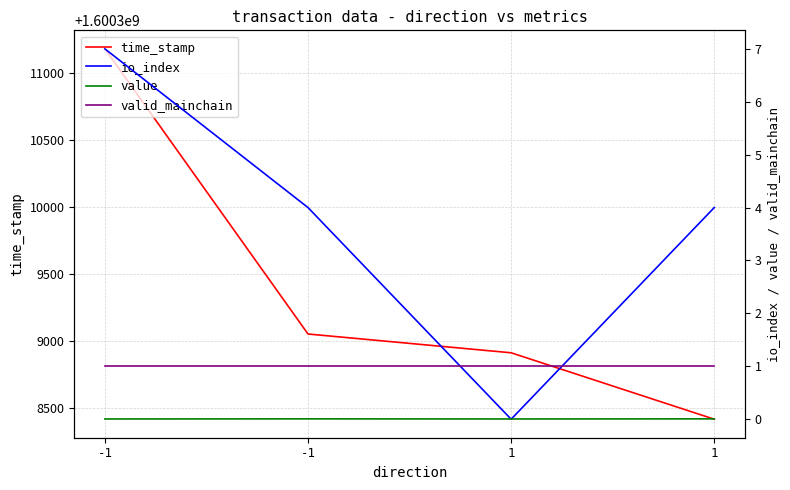

What is the greatest value displayed?

1600311177.0